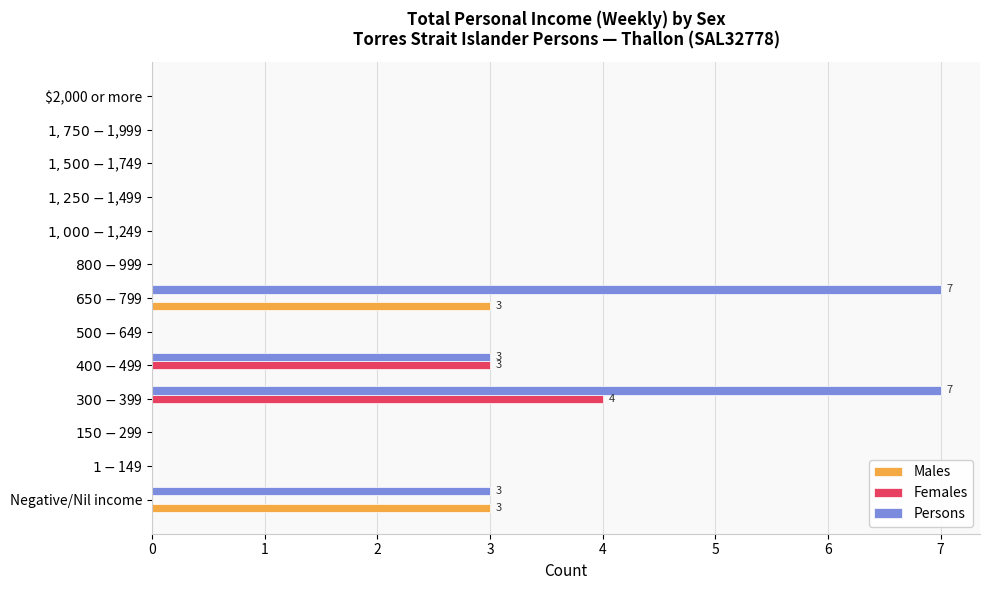

What are all the series names shown in the legend?

Males, Females, Persons